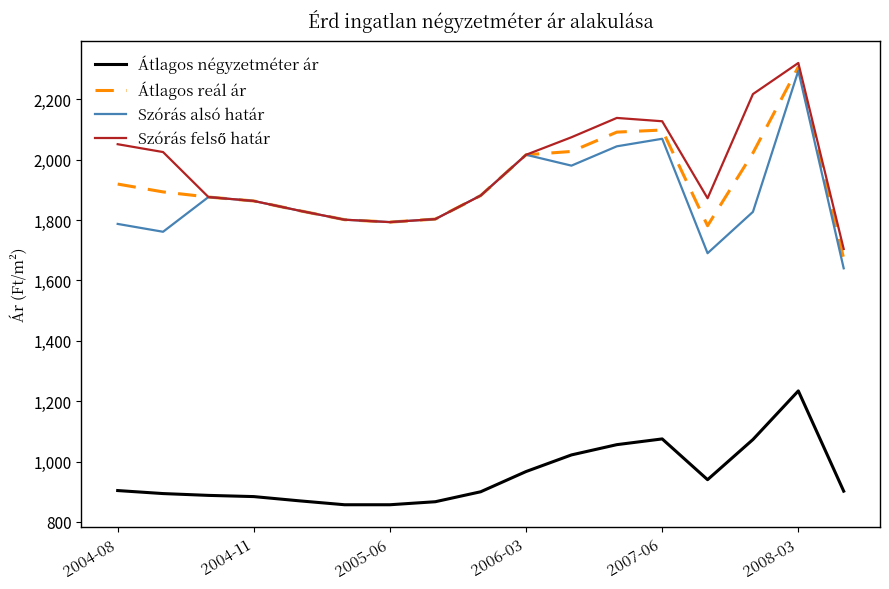

How many distinct data groups are displayed?

4